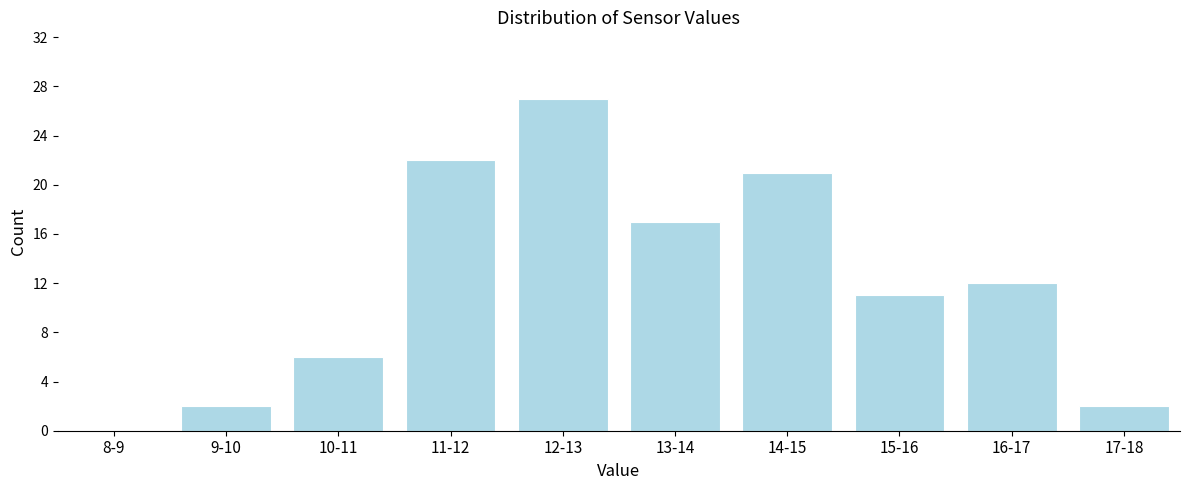

Reading left to right, extract all data points from this chart.

8-9=0	9-10=2	10-11=6	11-12=22	12-13=27	13-14=17	14-15=21	15-16=11	16-17=12	17-18=2